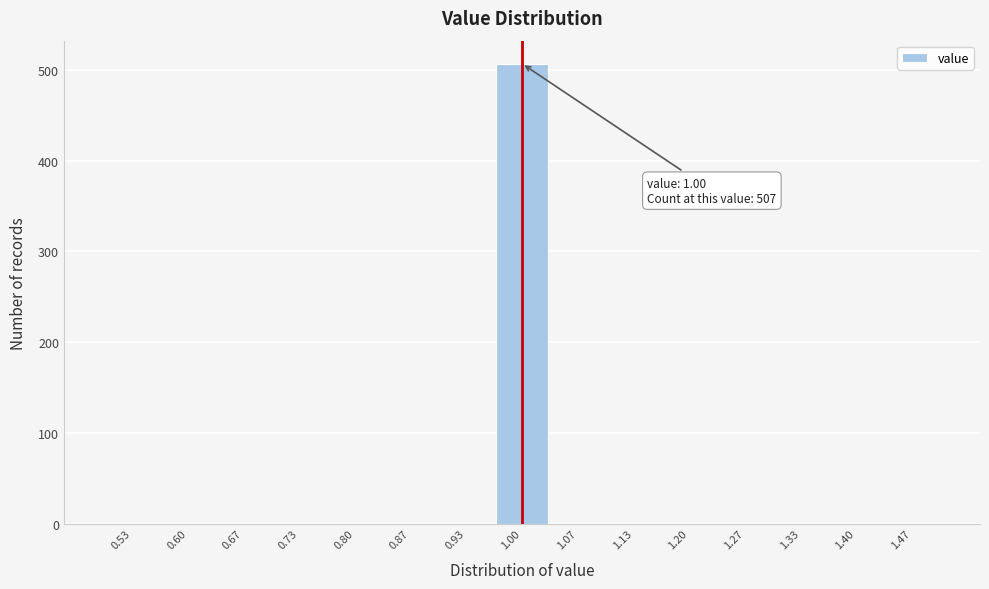

Which range on the x-axis has the tallest bar?

0.97 to 1.03